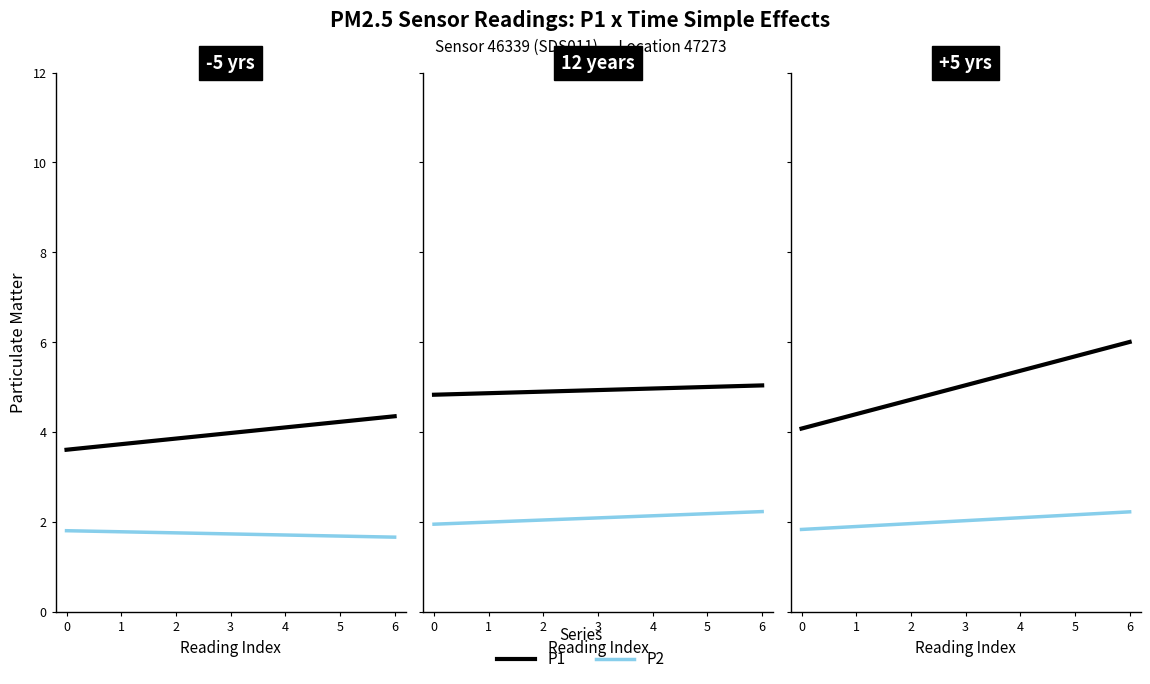

Does the chart have visible grid lines?

No